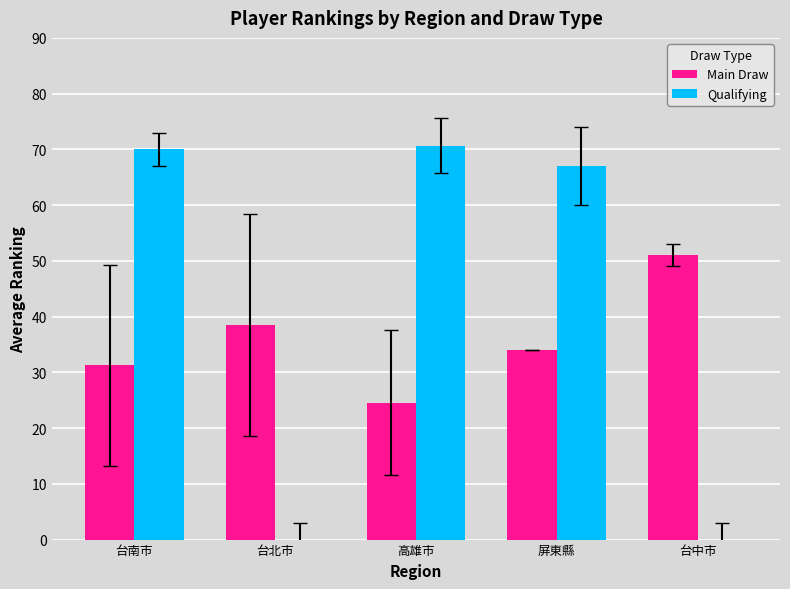

Is the value of Main Draw at 台中市 greater than the value of Qualifying at 台南市?

No